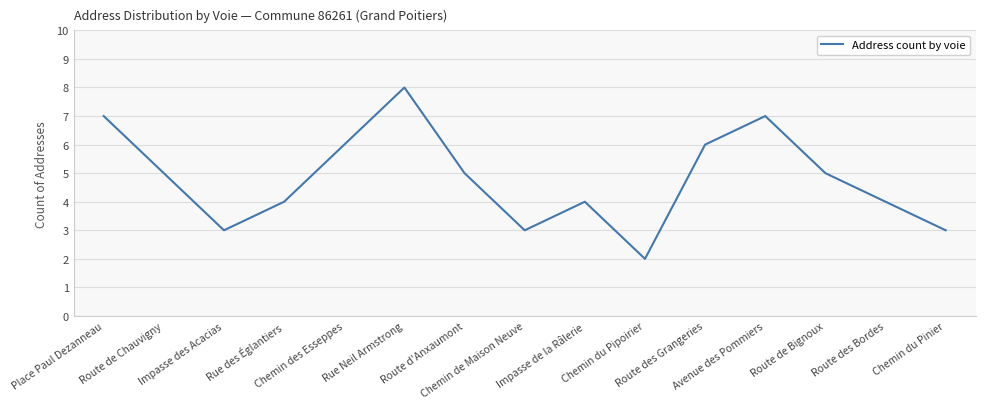

What is the greatest value displayed?

8